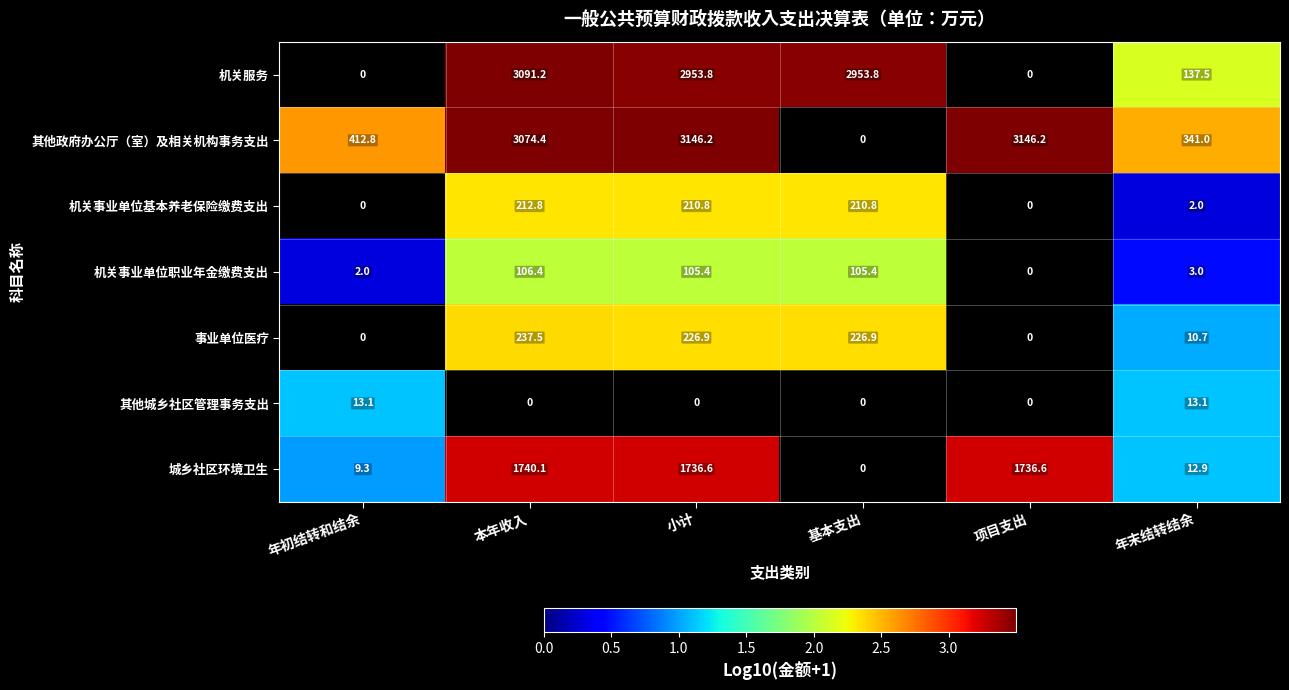

True or false: 其他政府办公厅（室）及相关机构事务支出 has a value of 4817.6 at 小计.

False